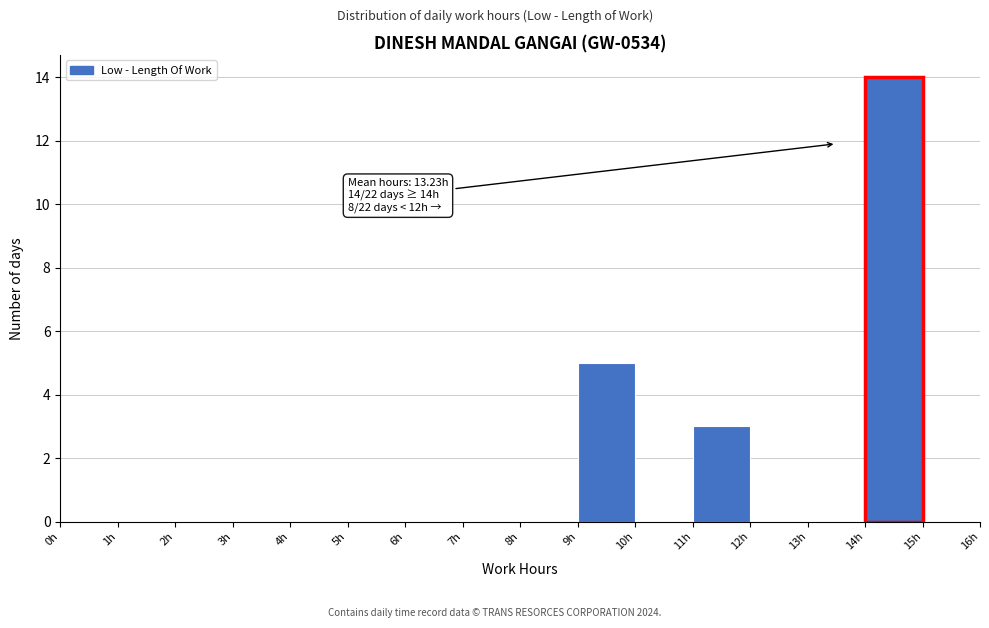

Over which range of the x-axis is the bar tallest?

14 to 15